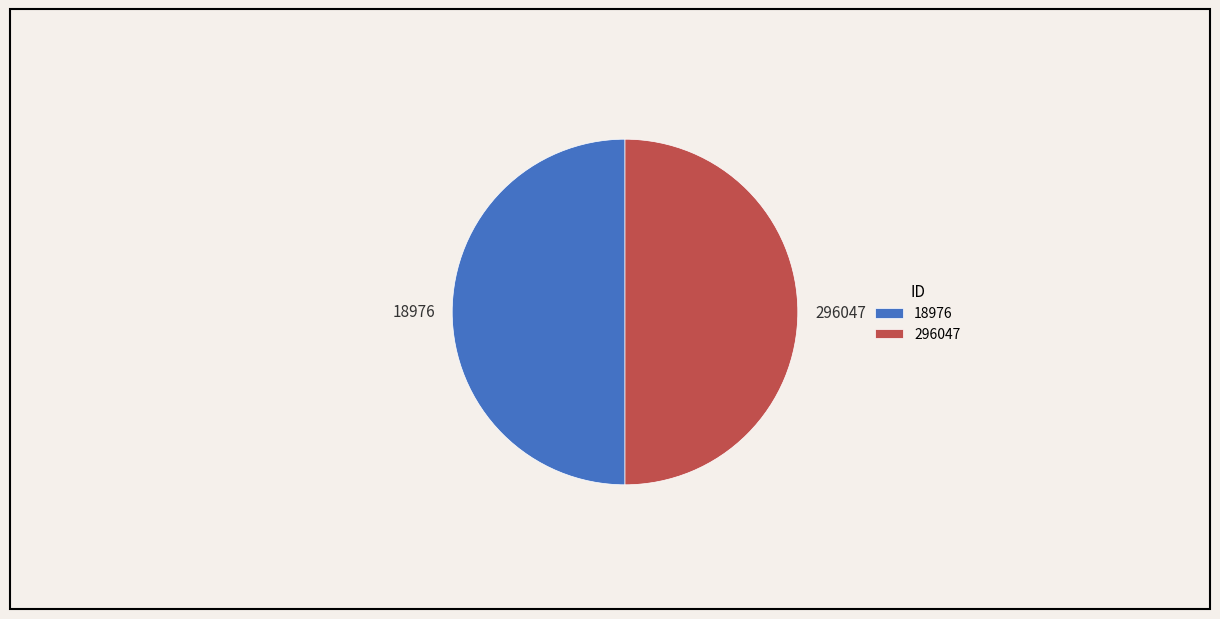

Do 296047 and 18976 together represent more than half of the pie?

Yes